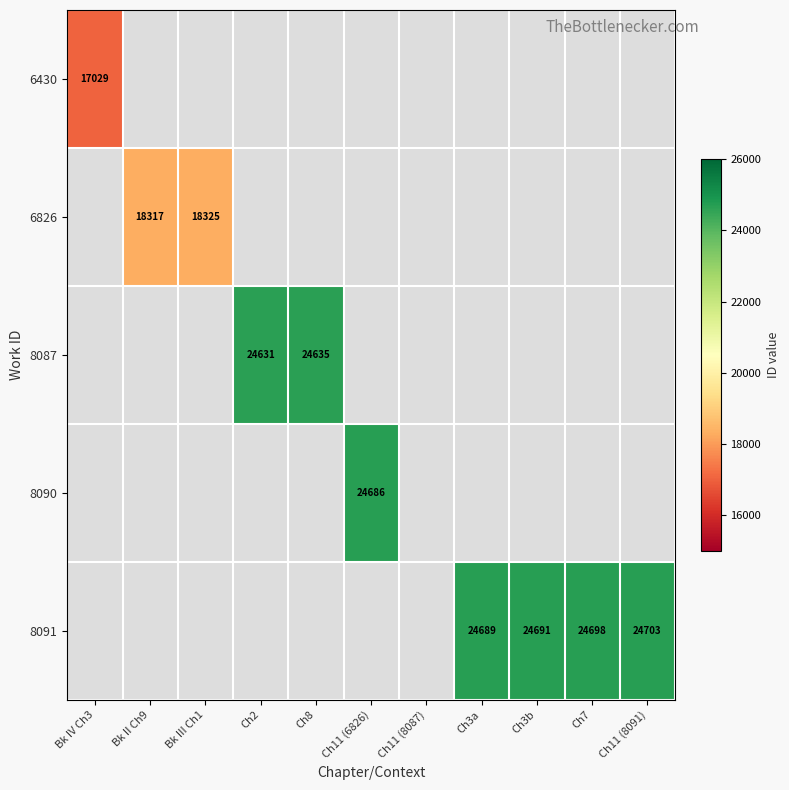

True or false: 8091 has a value of 24691 at Ch3b.

True